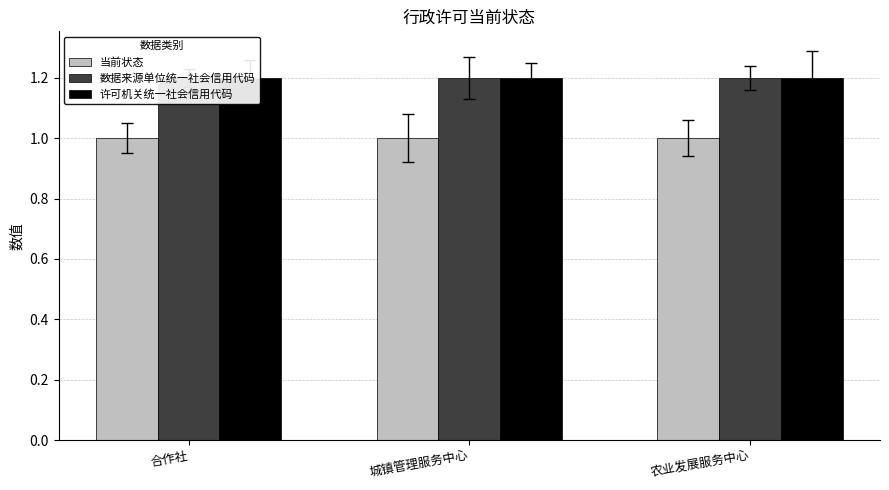

How many bars are there in each group?

3